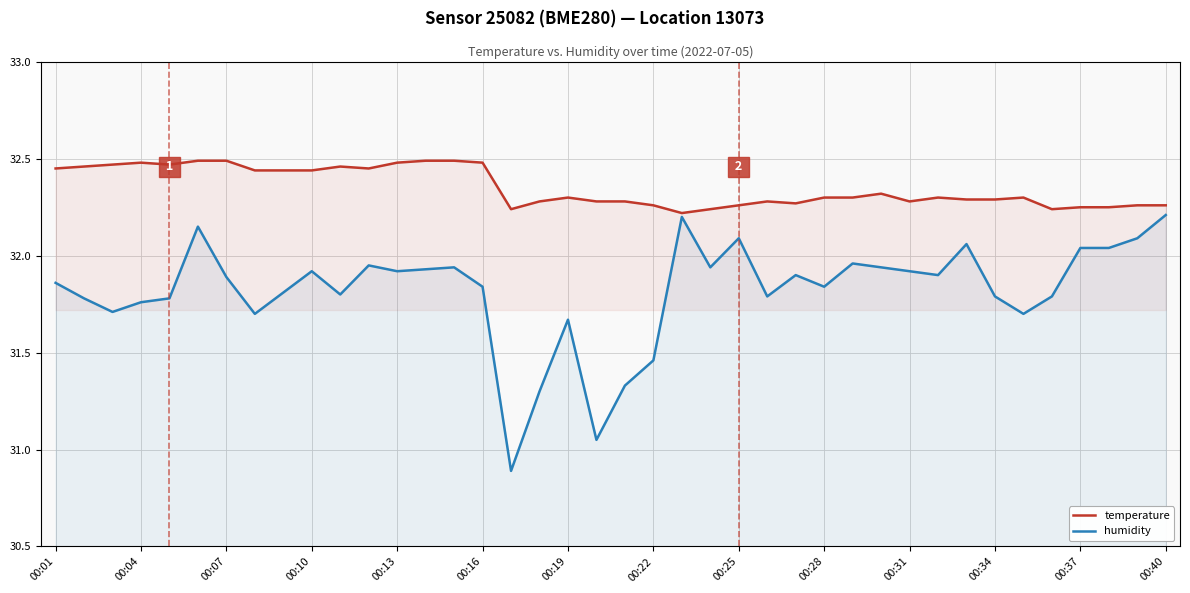

What are all the series names shown in the legend?

temperature, humidity